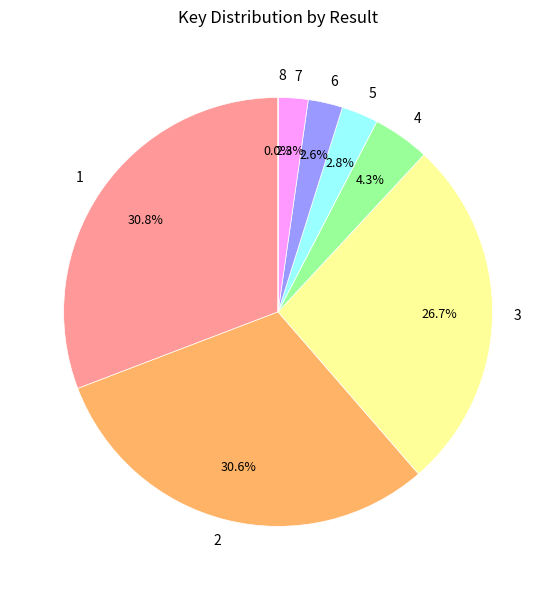

Approximately how many times larger is the value at 2 compared to 3?

1.1